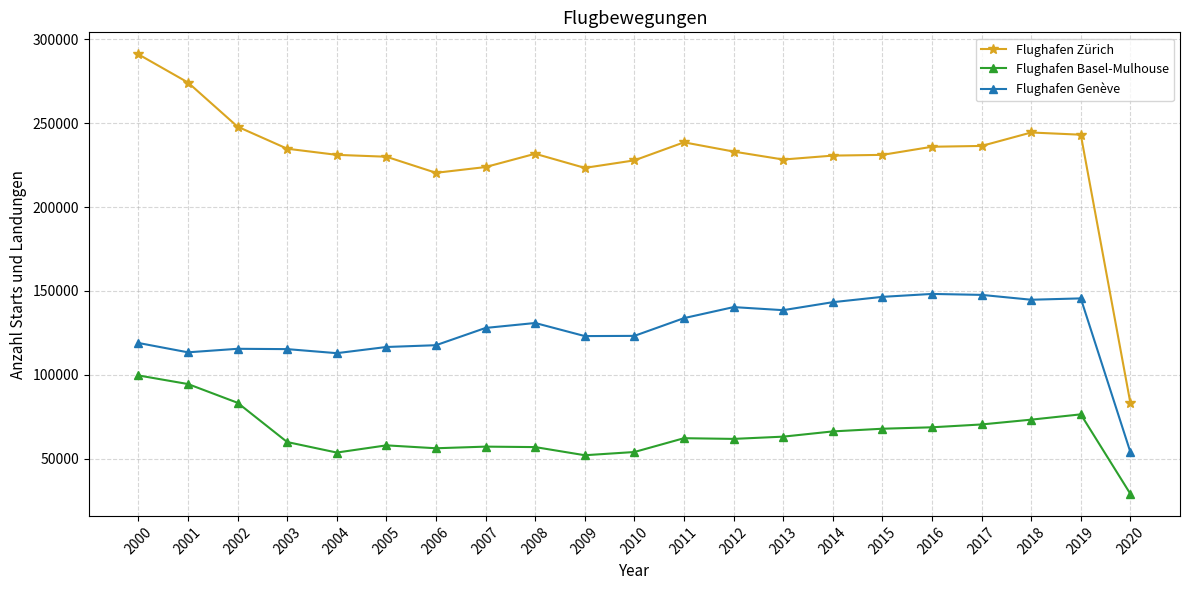

What is the difference between the second highest and minimum values in the Flughafen Zürich series?

191153